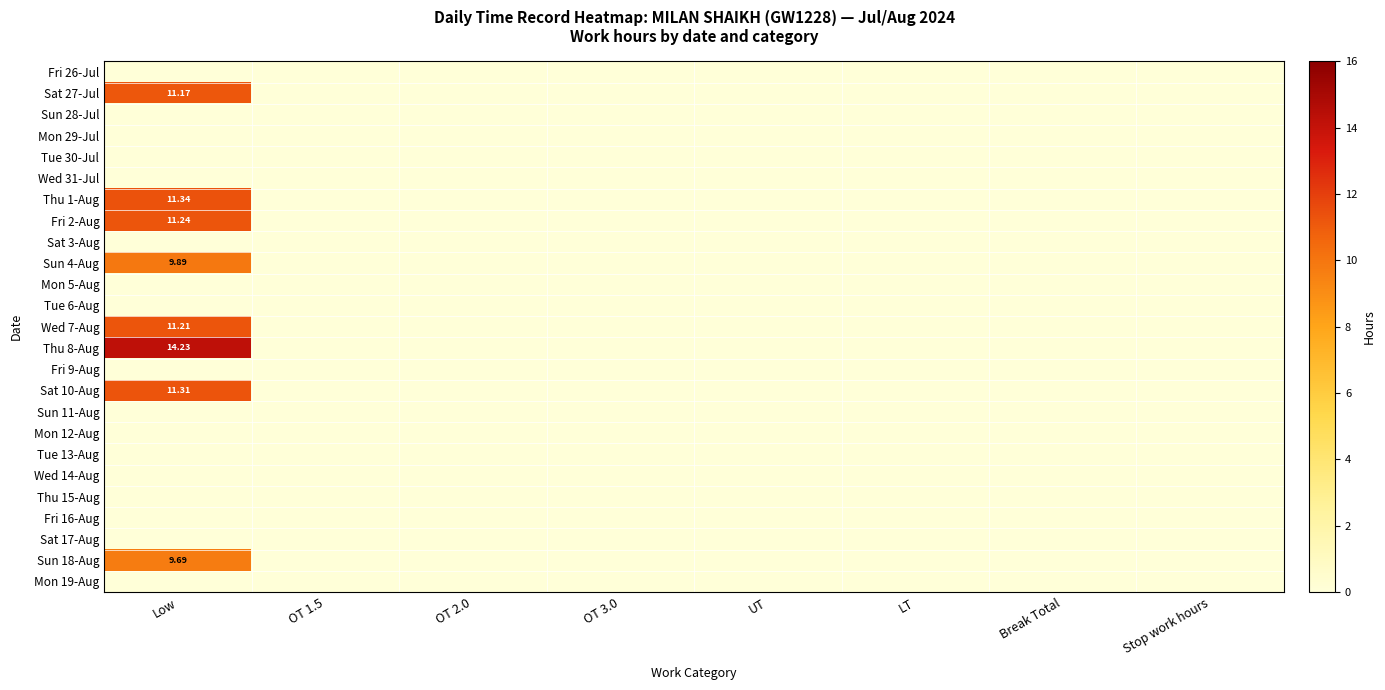

Which series has the largest total across all categories?

Thu 8-Aug